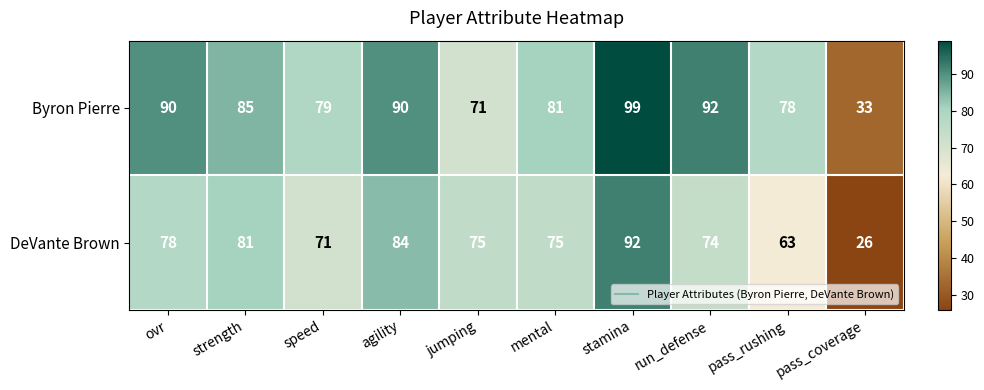

The DeVante Brown series shows 21 at run_defense. True or false?

False